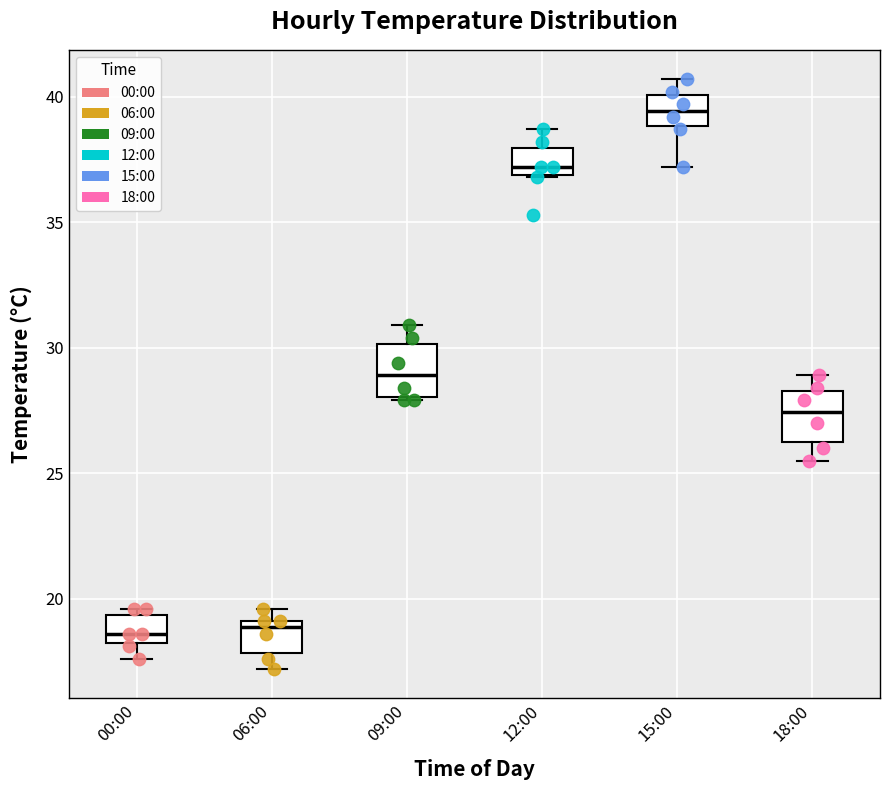

Reading left to right, transcribe this box plot: for each box, give where its median line is, the range the box spans, and where its two whiskers end, as read against the y-axis. The values are not printed on the chart, so give them approximately, as read against the axis.

00:00: median 18.5, box 18.0 to 19.5, whiskers 17.5 to 19.5 (just above the box's upper edge)
06:00: median 19.0 (just below the box's upper edge), box 18.0 to 19.0, whiskers 17.0 to 19.5
09:00: median 29.0, box 28.0 to 30.0, whiskers 28.0 to 31.0
12:00: median 37.0 (just above the box's lower edge), box 37.0 to 38.0, whiskers 37.0 to 38.5
15:00: median 39.5, box 39.0 to 40.0, whiskers 37.0 to 40.5
18:00: median 27.5, box 26.5 to 28.5, whiskers 25.5 to 29.0